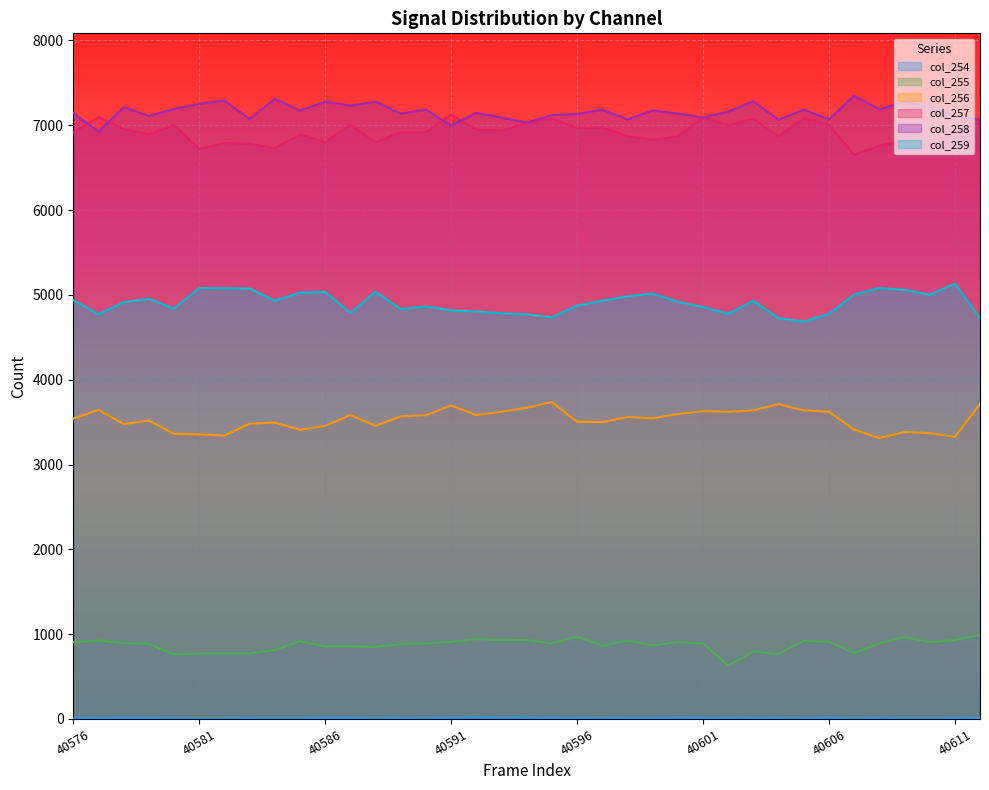

At which label does col_258 first exceed 7161?

40578